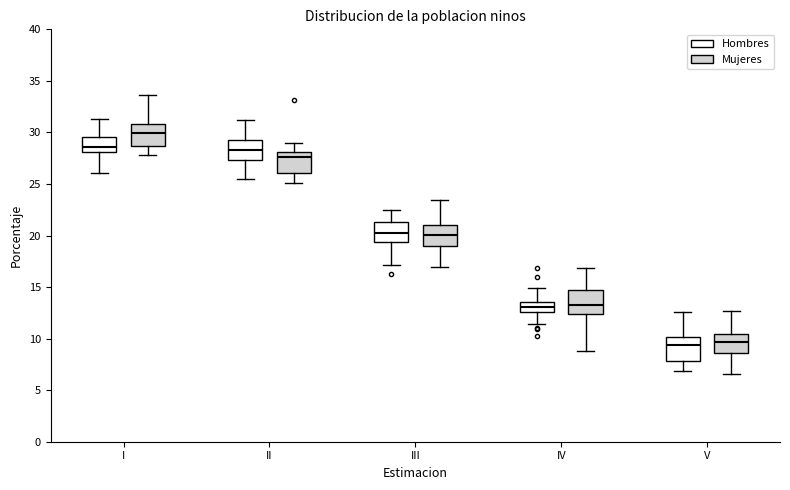

Which box's median line is the highest?

I (Mujeres)